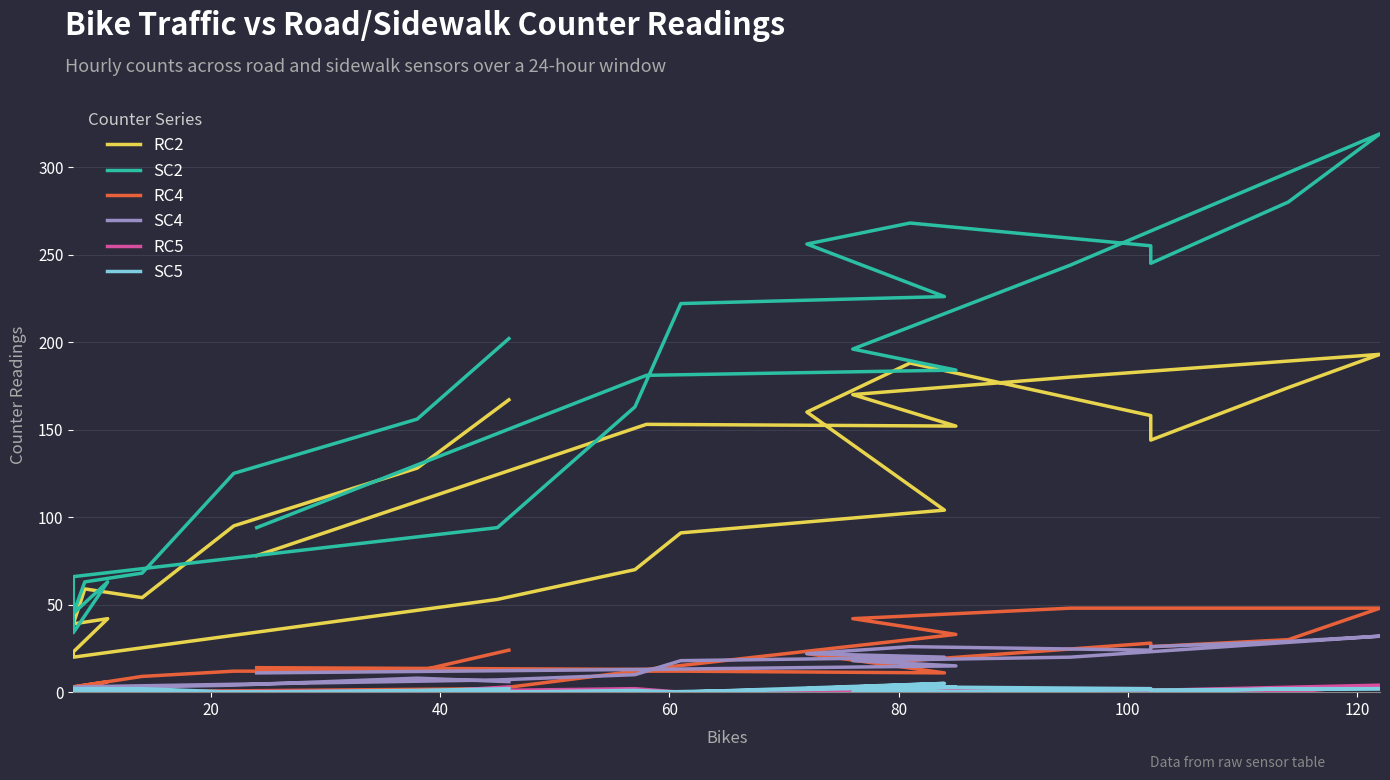

How many interior local valleys does the RC2 series have?

5